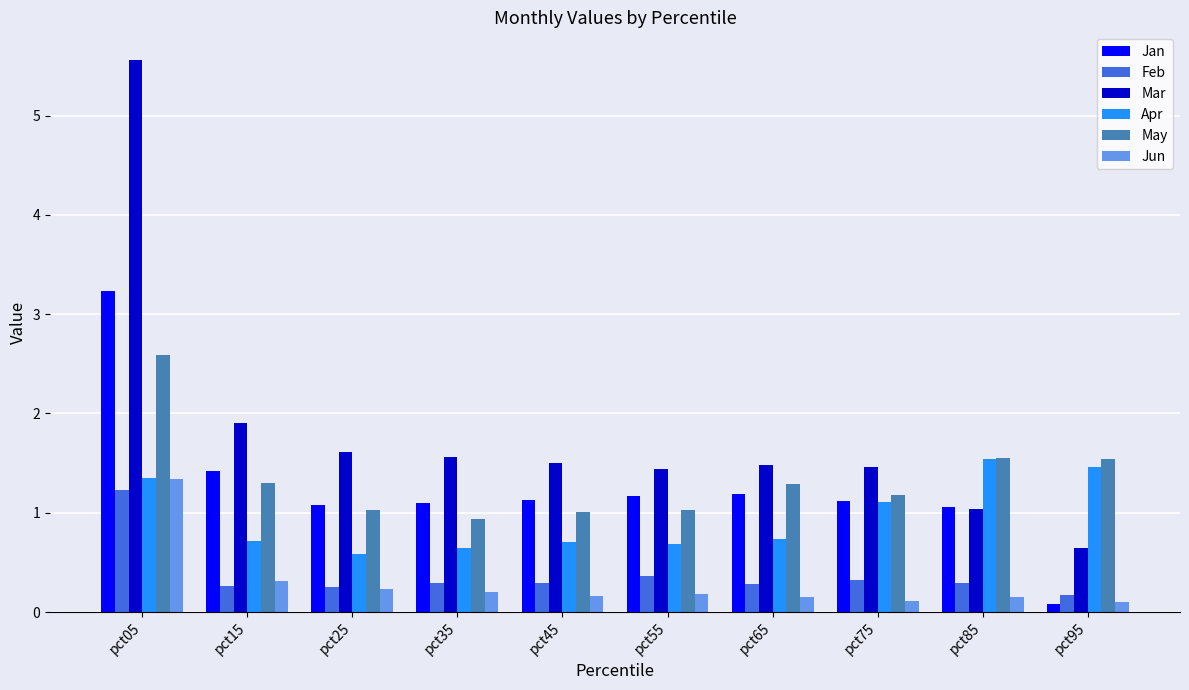

What is the maximum value for Apr?

1.5